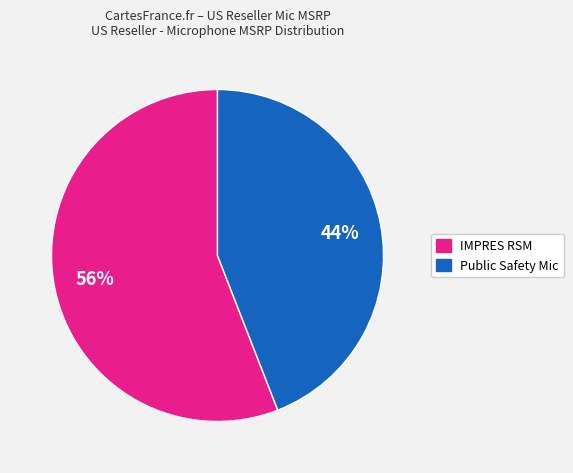

Does any single category account for the majority?

Yes